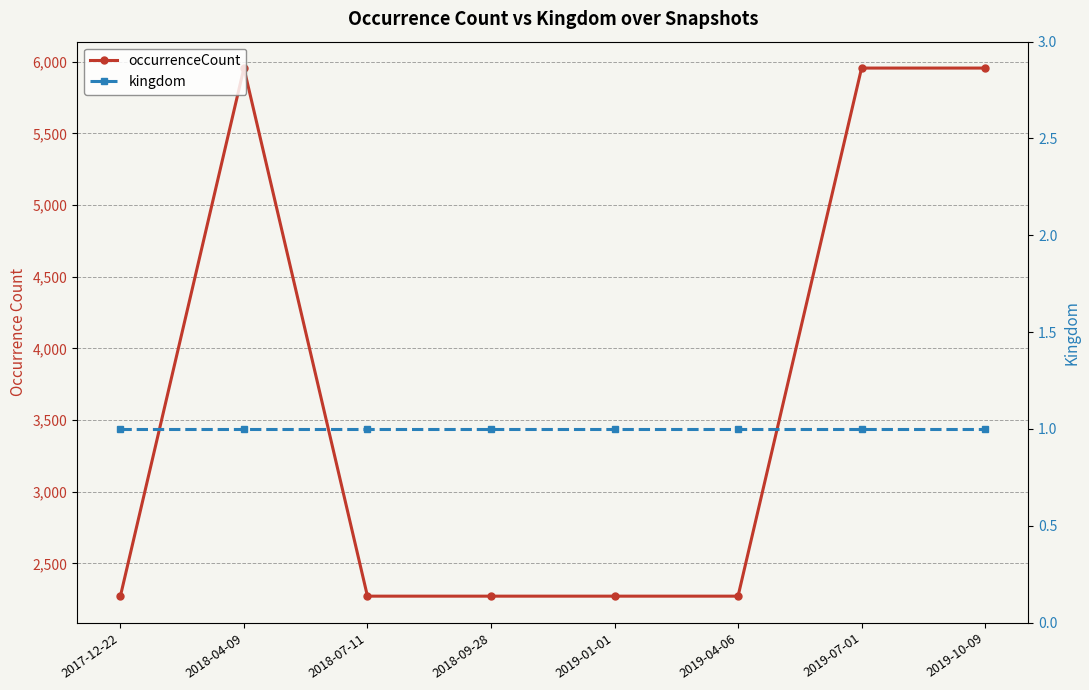

True or false: kingdom has a value of 0 at 2019-01-01.

False